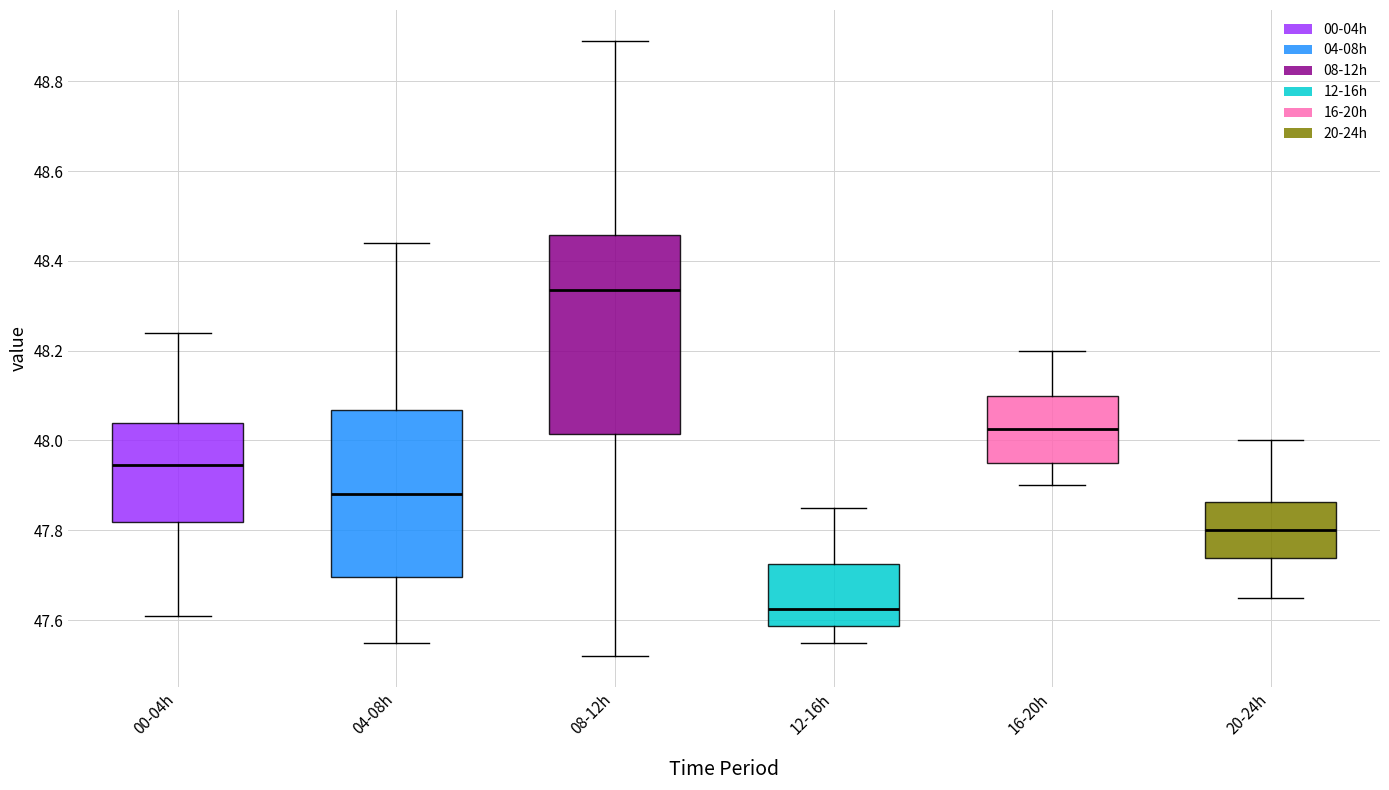

Reading left to right, transcribe this box plot: for each box, give where its median line is, the range the box spans, and where its two whiskers end, as read against the y-axis. The values are not printed on the chart, so give them approximately, as read against the axis.

00-04h: median 47.94, box 47.82 to 48.04, whiskers 47.62 to 48.24
04-08h: median 47.88, box 47.70 to 48.06, whiskers 47.56 to 48.44
08-12h: median 48.34, box 48.02 to 48.46, whiskers 47.52 to 48.90
12-16h: median 47.62, box 47.58 to 47.72, whiskers 47.56 to 47.86
16-20h: median 48.02, box 47.96 to 48.10, whiskers 47.90 to 48.20
20-24h: median 47.80, box 47.74 to 47.86, whiskers 47.66 to 48.00